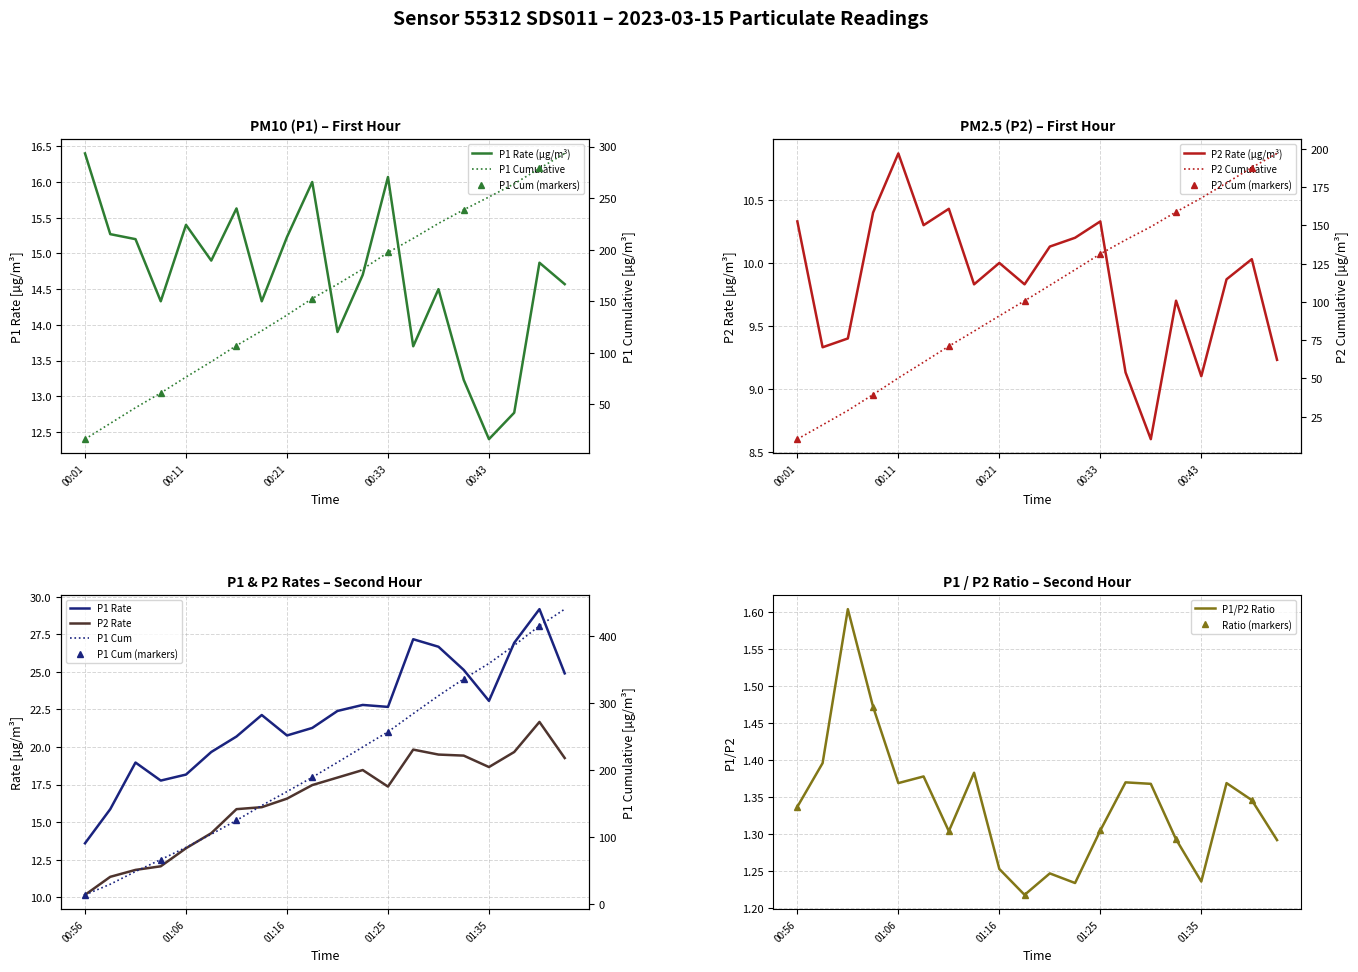

What is the highest value of the P1/P2 Ratio series?

1.6